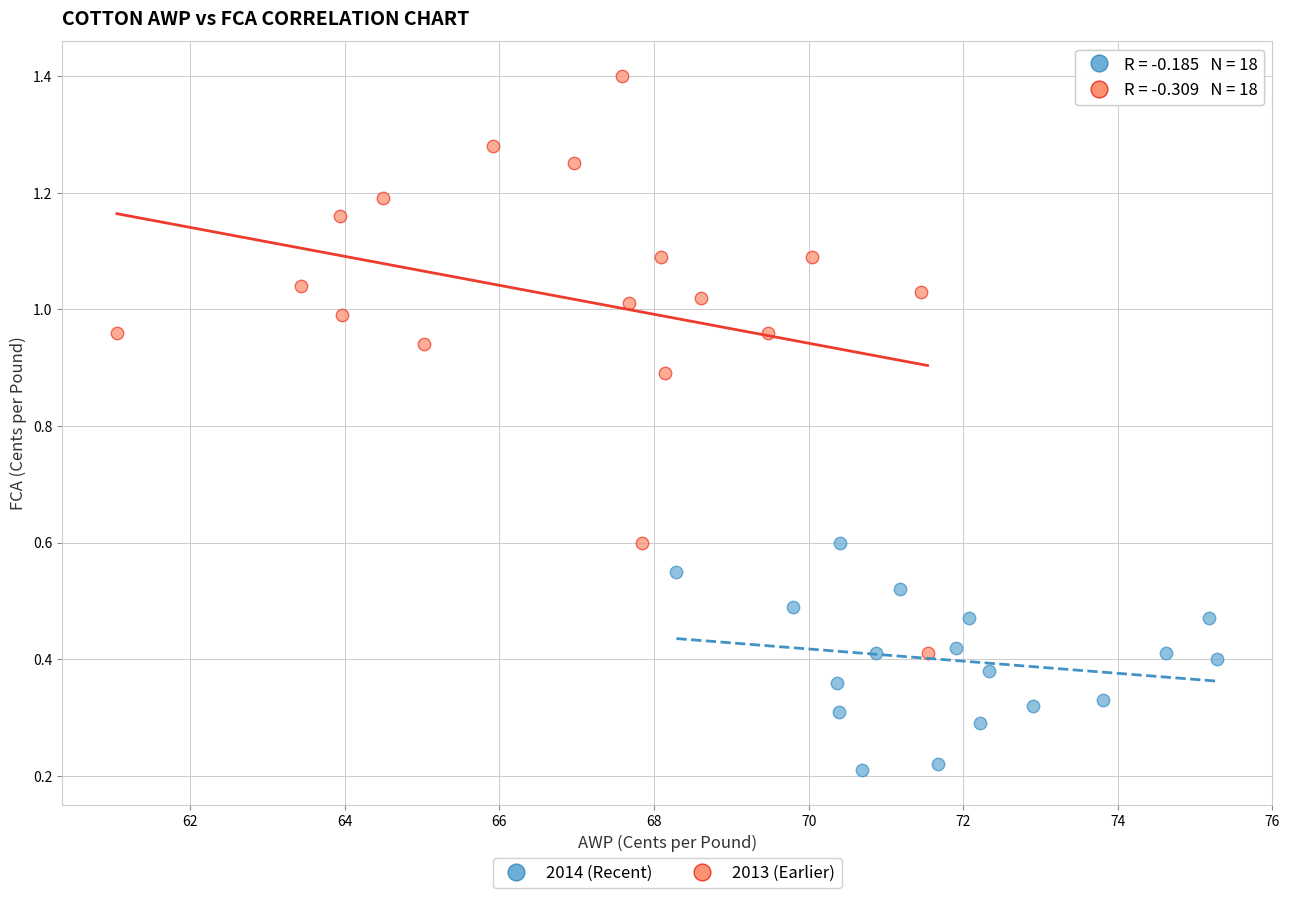

Which series contains the highest Y value?

2013 (Earlier)